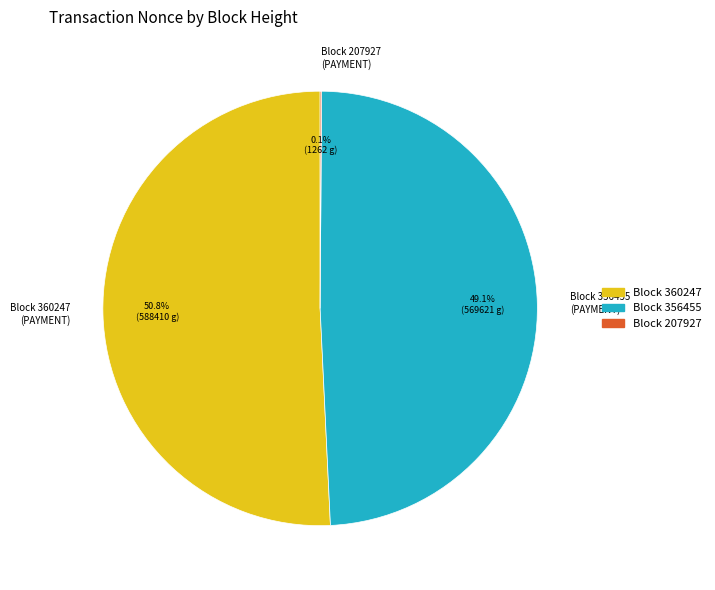

What percentage is NOT represented by Block 360247 (PAYMENT)?

49.2%